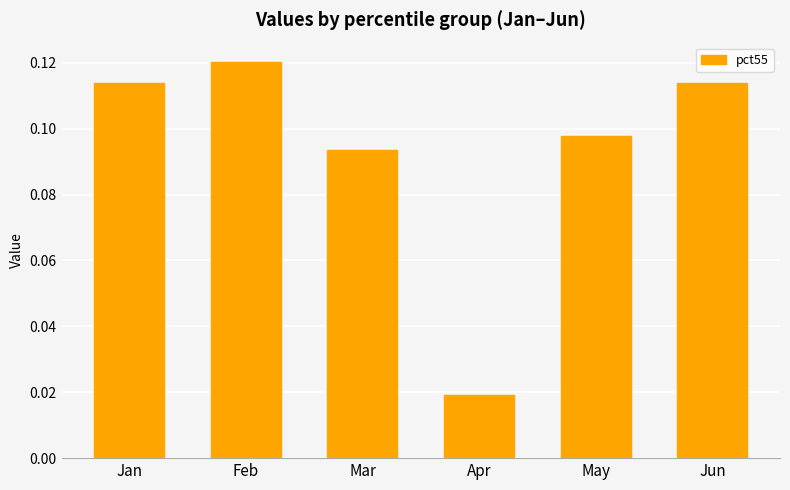

How many categories are shown in the chart?

6